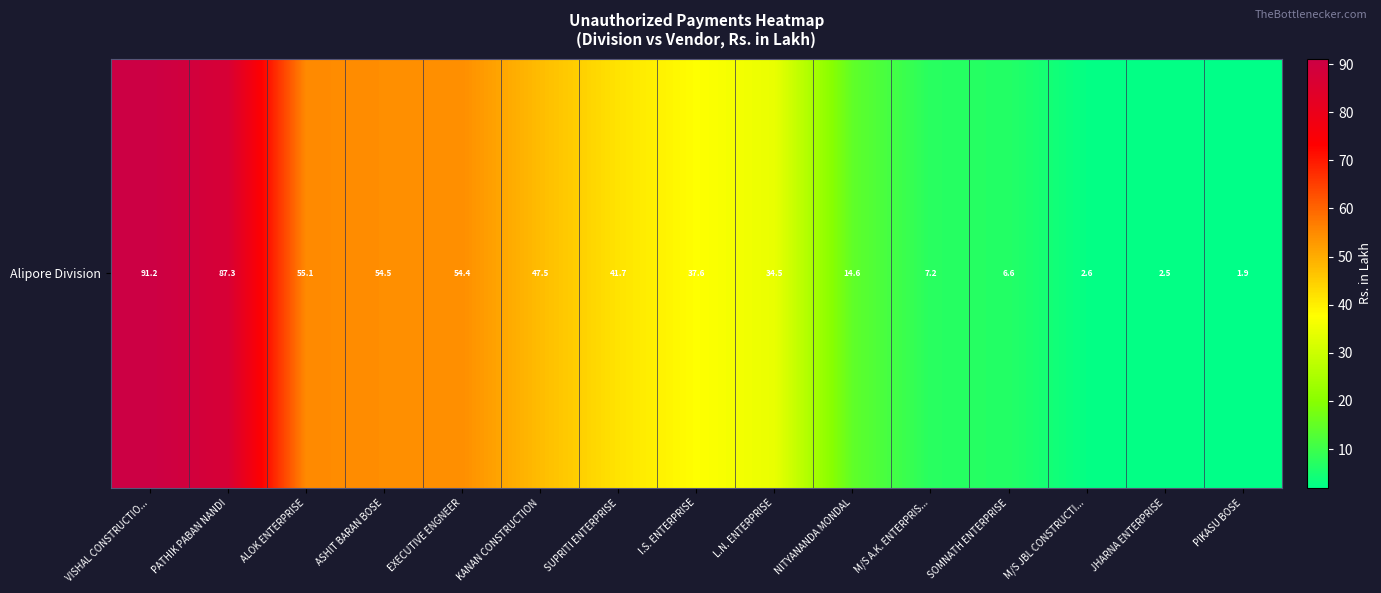

Rank the categories by value from highest to lowest.

VISHAL CONSTRUCTIO..., PATHIK PABAN NANDI, ALOK ENTERPRISE, ASHIT BARAN BOSE, EXECUTIVE ENGNEER, KANAN CONSTRUCTION, SUPRITI ENTERPRISE, I.S. ENTERPRISE, L.N. ENTERPRISE, NITYANANDA MONDAL, M/S A.K. ENTERPRIS..., SOMNATH ENTERPRISE, M/S JBL CONSTRUCTI..., JHARNA ENTERPRISE, PIKASU BOSE